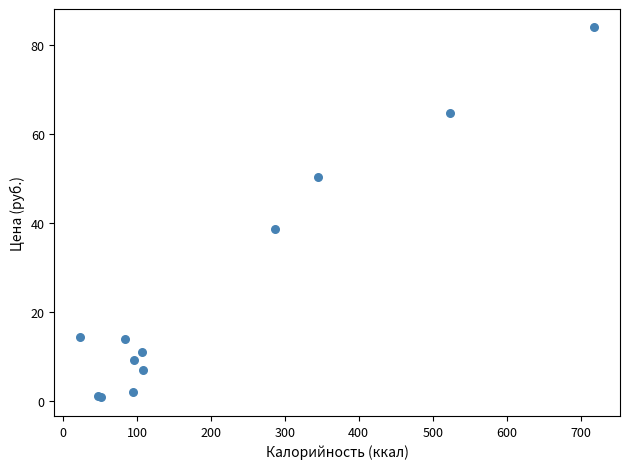

What Y value in the scatter plot is closest to 42?

38.6